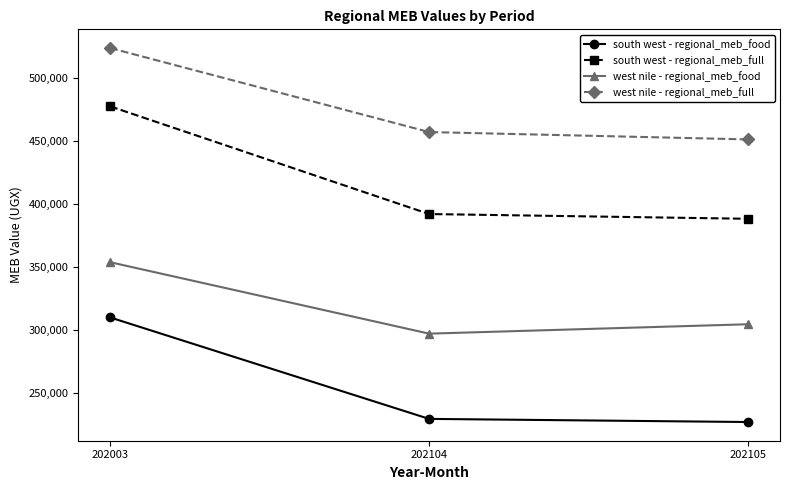

Which label corresponds to the largest value in the chart?

202003